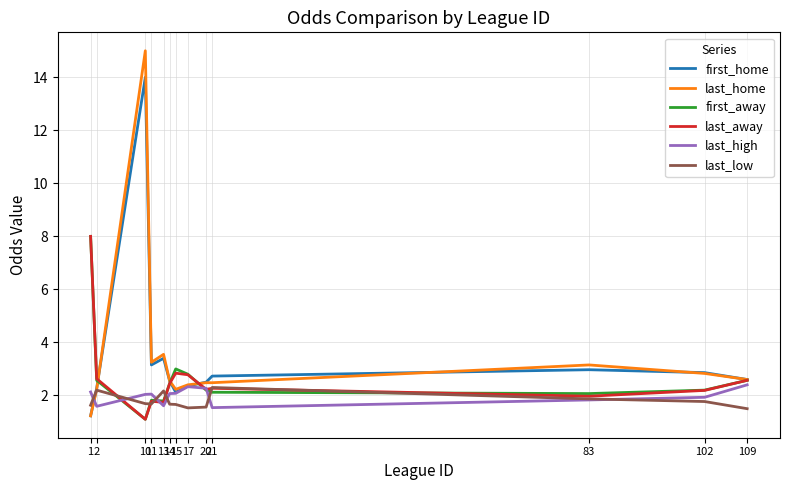

What is the value of the last_high point at the 7th from the left?

2.1